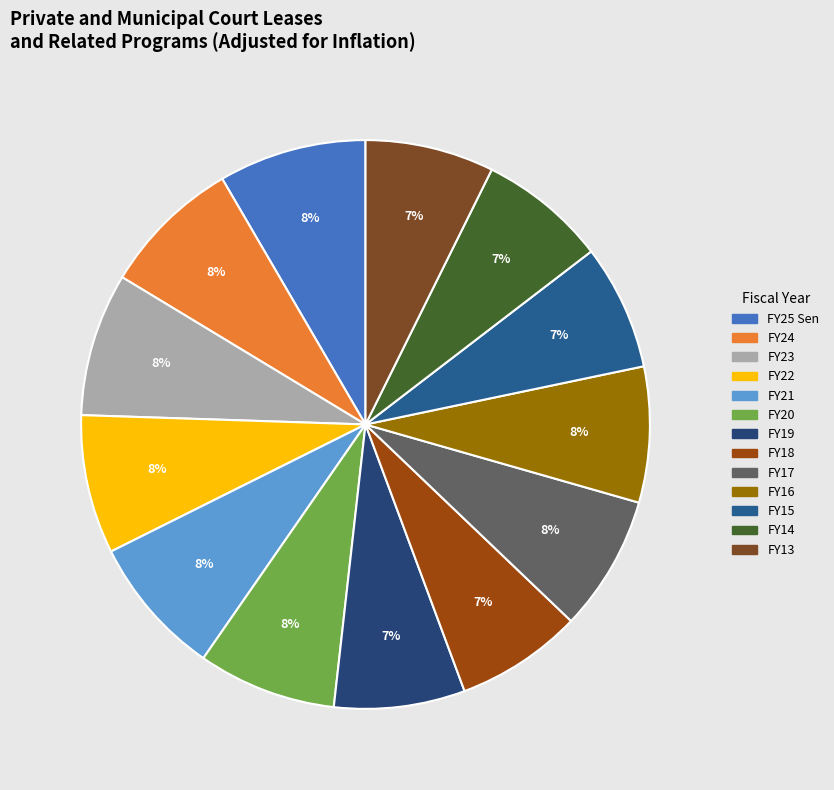

What is the ratio of the value at FY16 to the value at FY15?

1.1